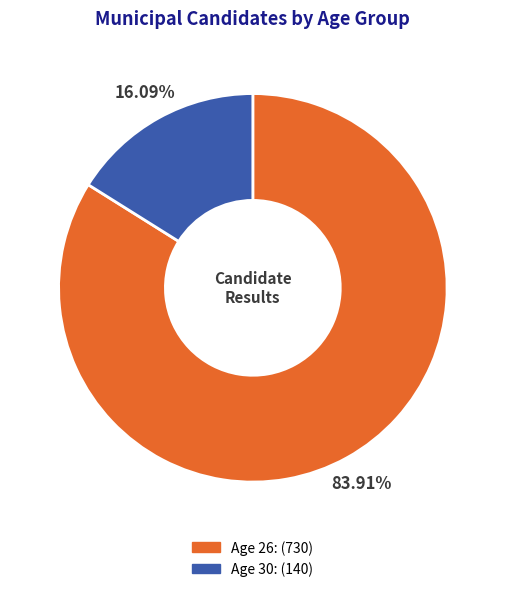

How many segments does this pie chart have?

2